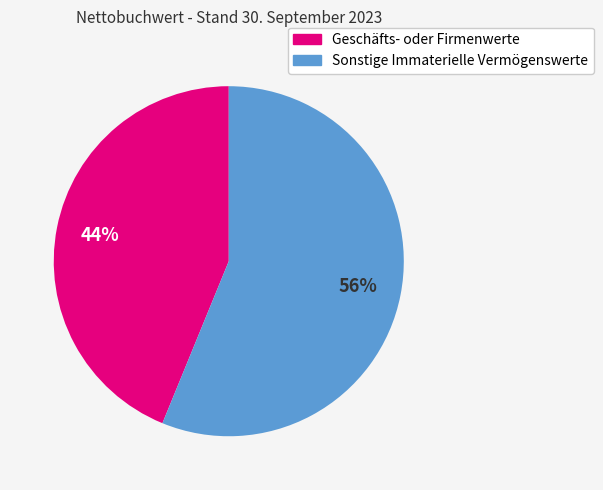

To the nearest percent, what is the combined percentage of Geschäfts- oder Firmenwerte and Sonstige Immaterielle Vermögenswerte?

100%